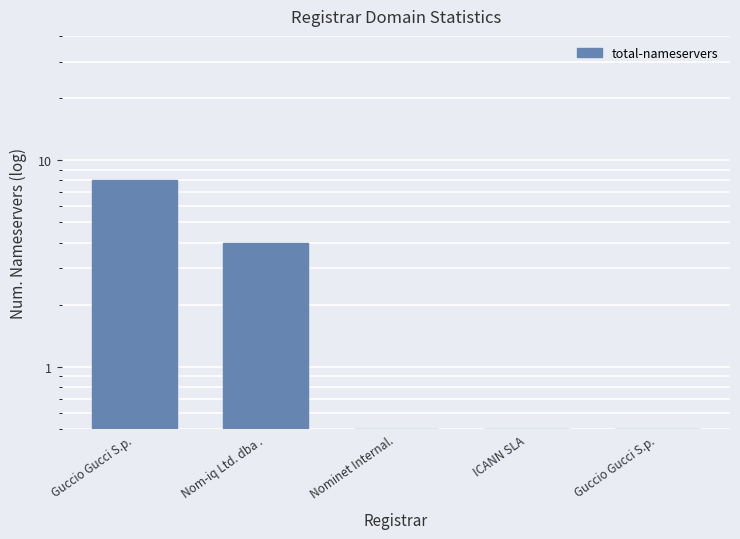

At which label is the value closest to 4?

Nom-iq Ltd. dba .